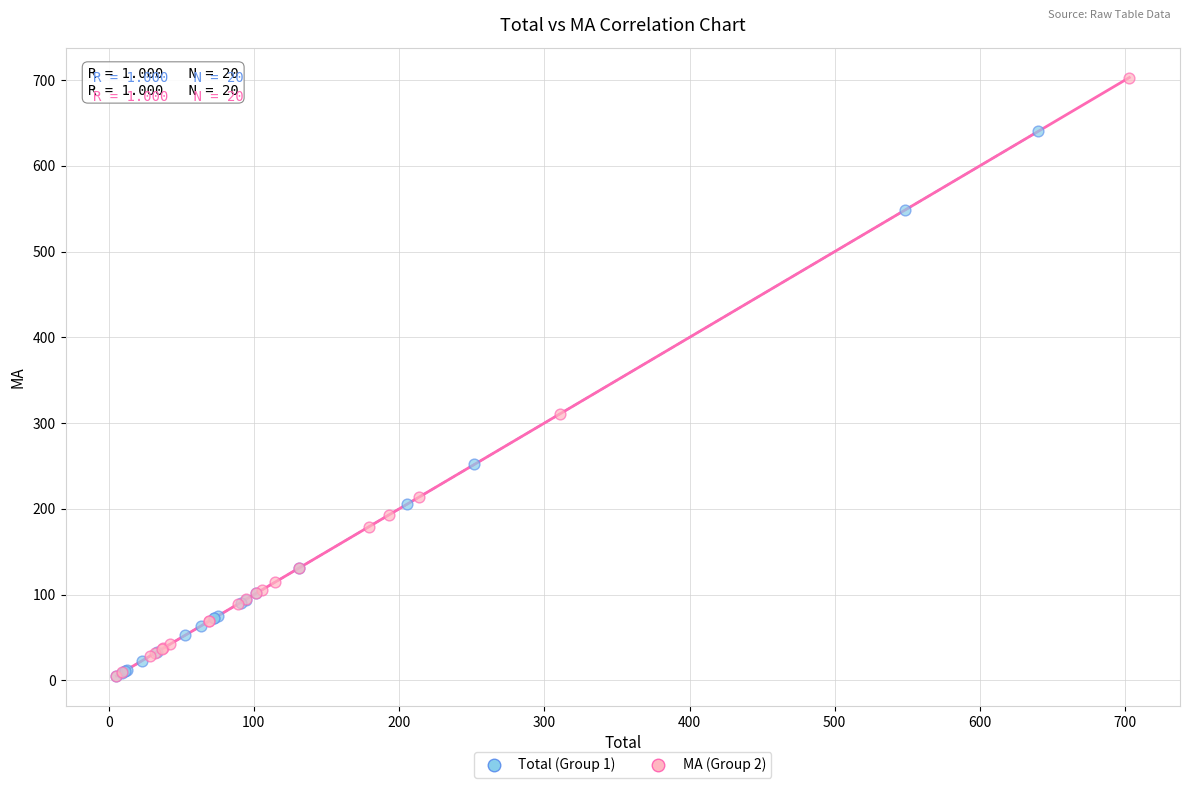

Which series has the widest spread of Y values?

MA (Group 2)